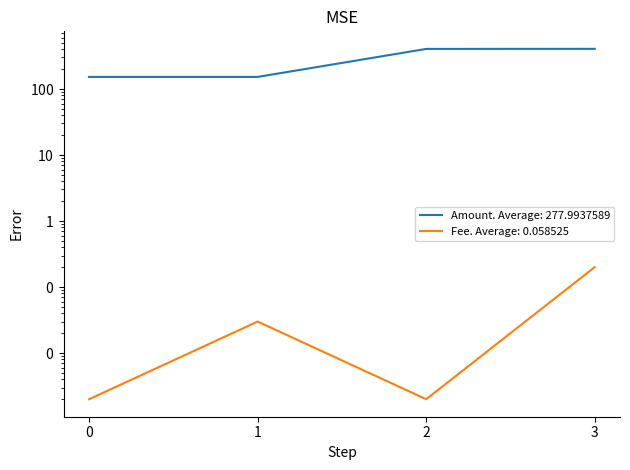

List the series in order of their peak value, highest first.

Amount, Fee